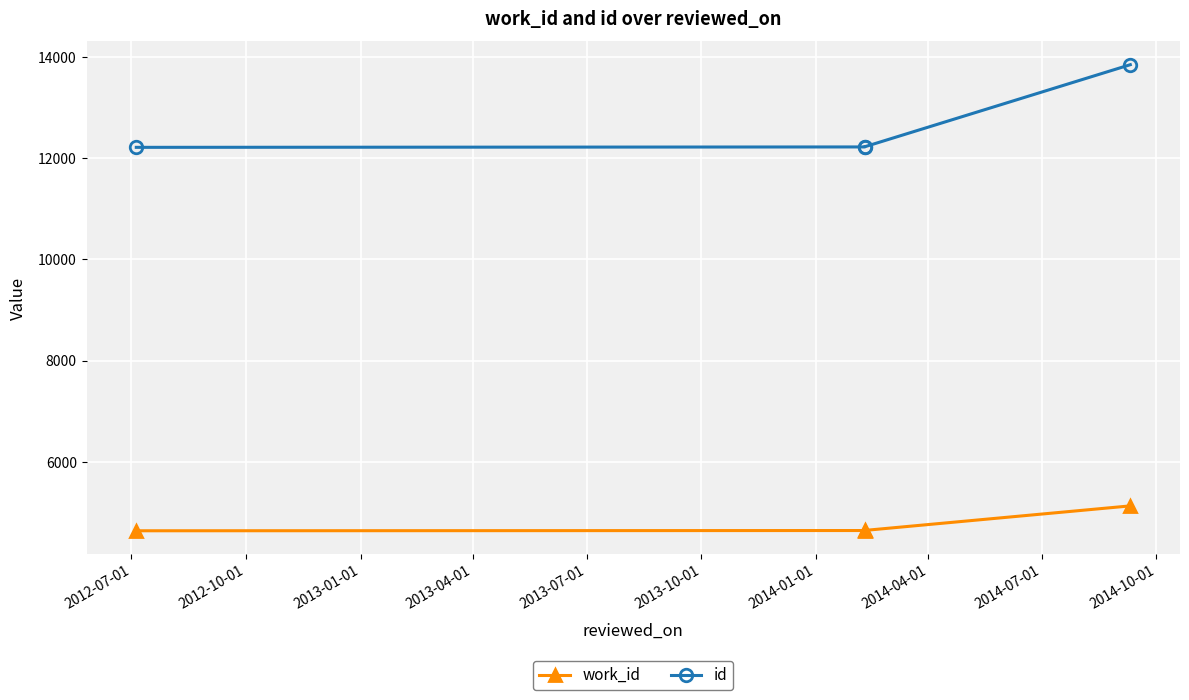

True or false: id has more than 0 interior local peaks.

False